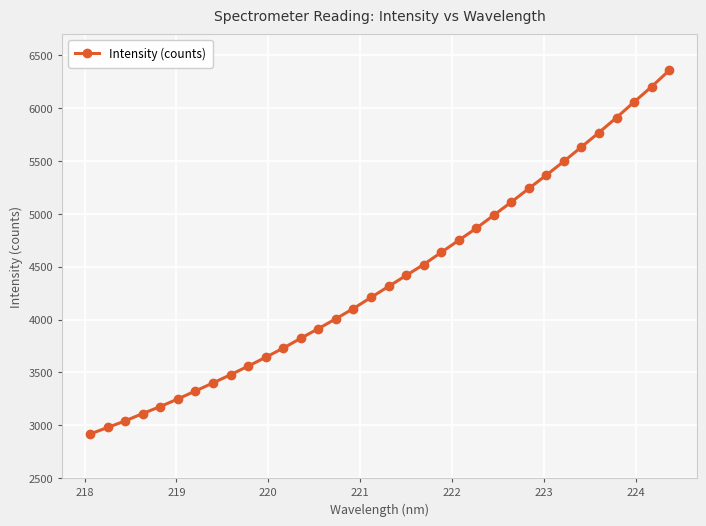

What is the difference between the second highest and minimum values?

3285.6